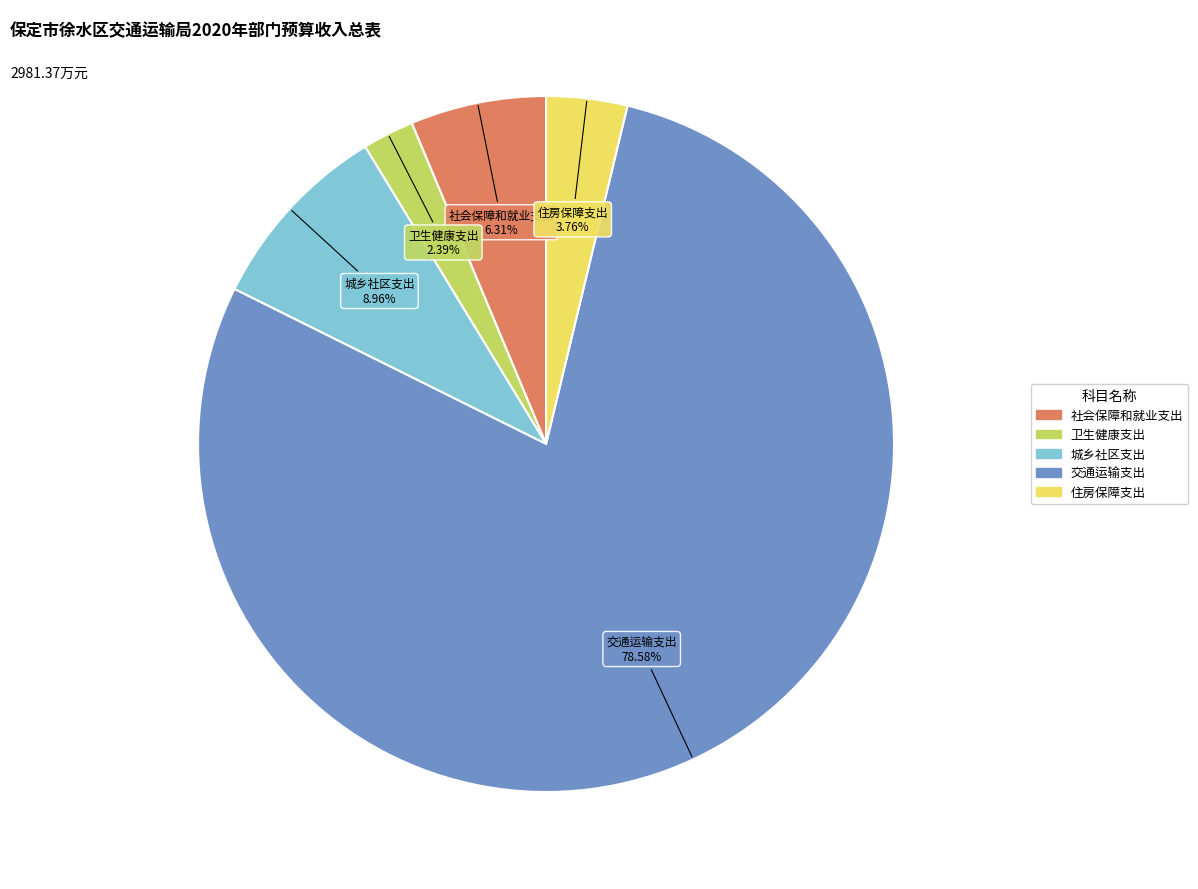

Between 城乡社区支出 and 社会保障和就业支出, which is larger?

城乡社区支出